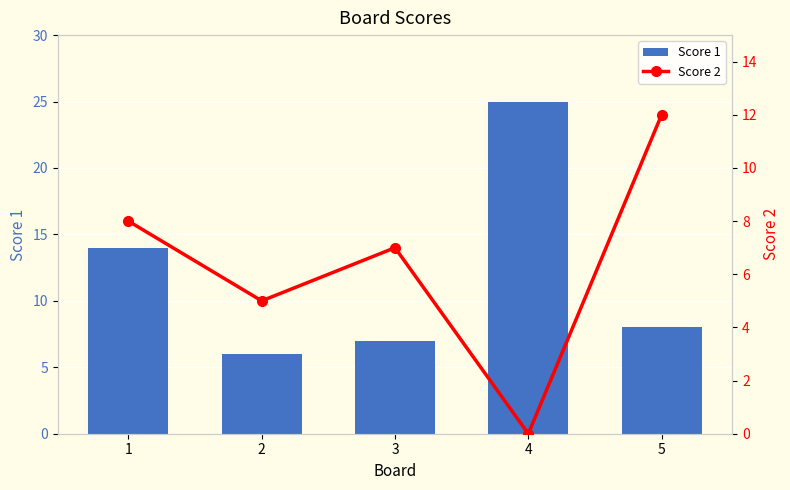

What are all the series names shown in the legend?

Score 1, Score 2